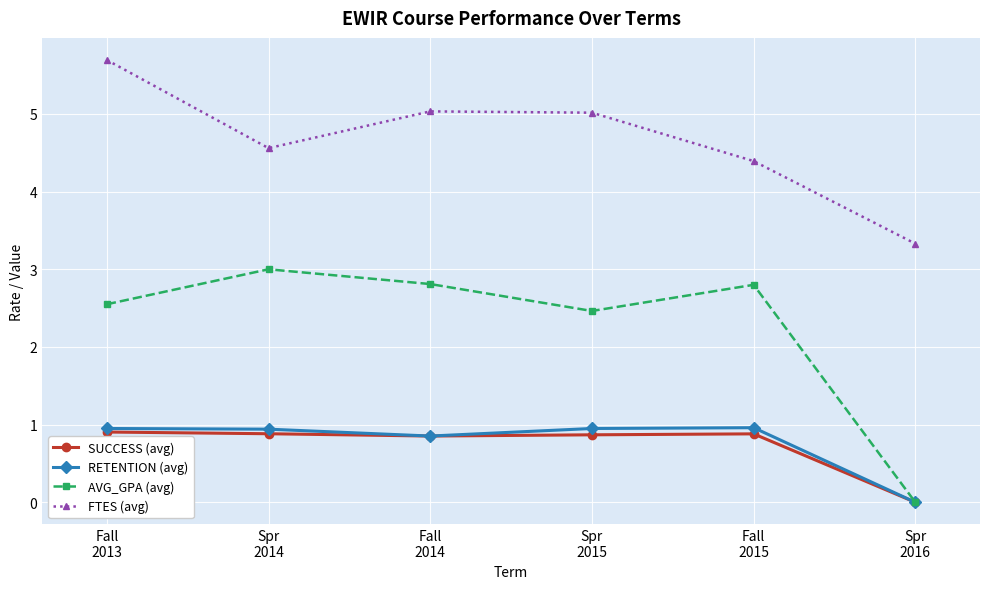

How many lines are shown in the chart?

4